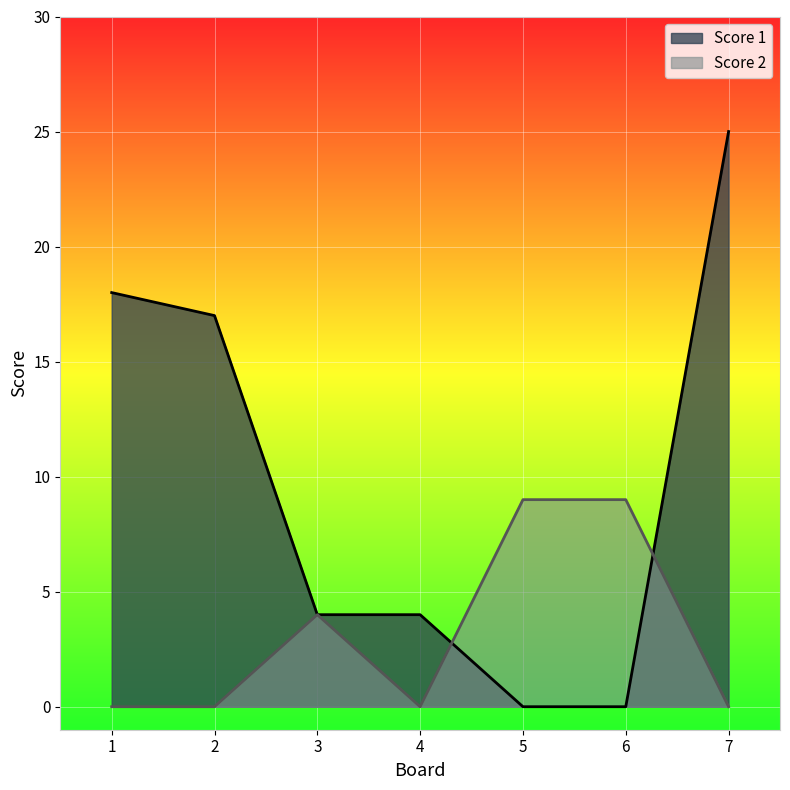

What is the value of the Score 1 point at the 1st from the left?

18